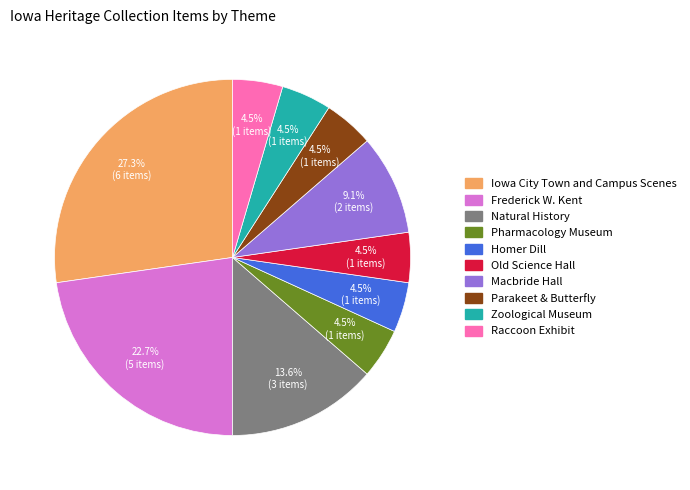

Is there a majority slice in this chart?

No